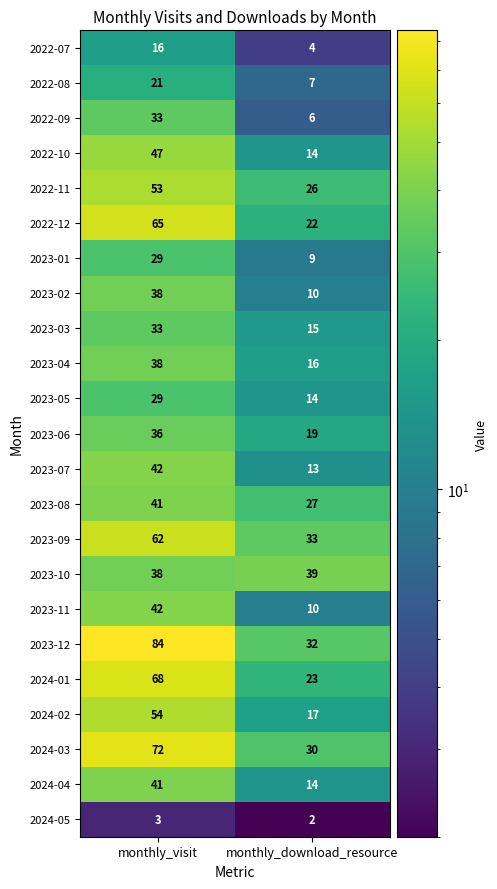

True or false: 2023-01 has a value of 29 at monthly_visit.

True